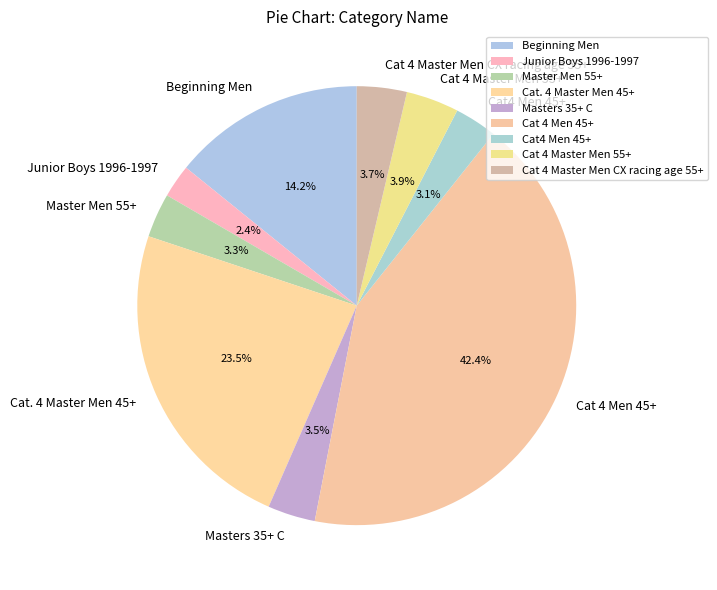

To the nearest percent, what is the combined percentage of Master Men 55+ and Beginning Men?

17%